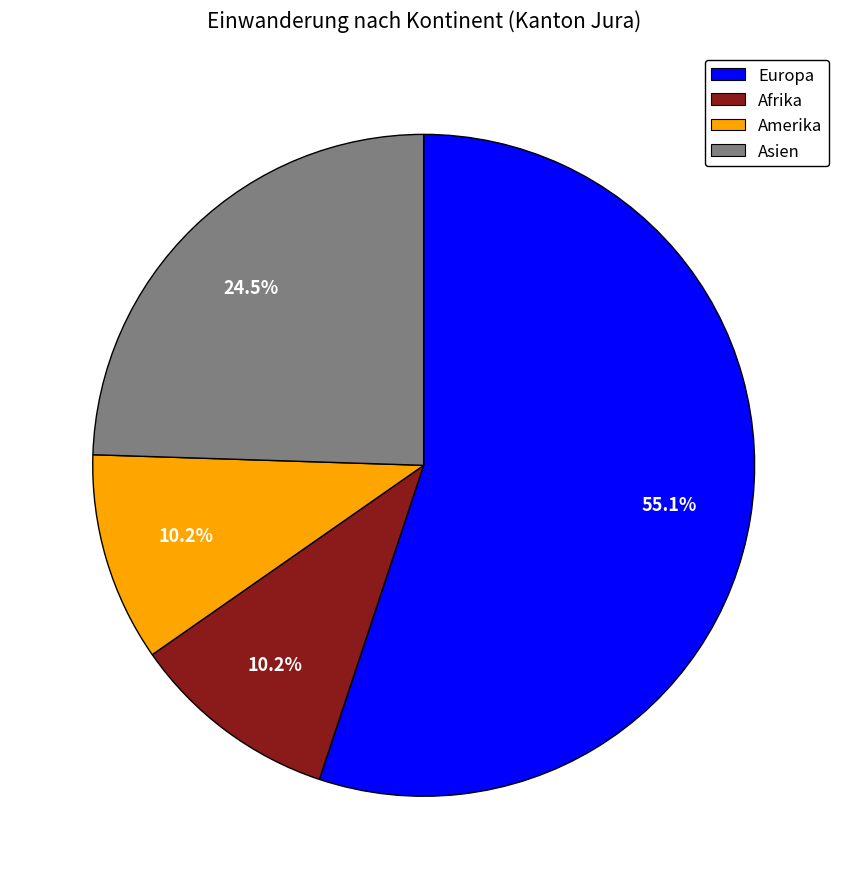

To the nearest percent, what is the combined percentage of Europa and Afrika?

65%